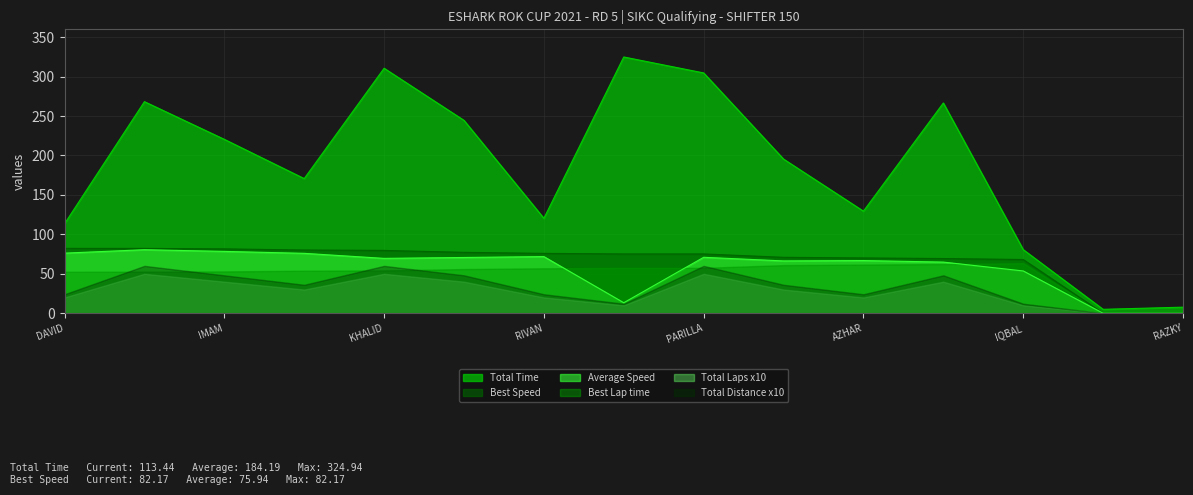

What is the difference between the maximum and minimum values in the Average Speed series?

80.5